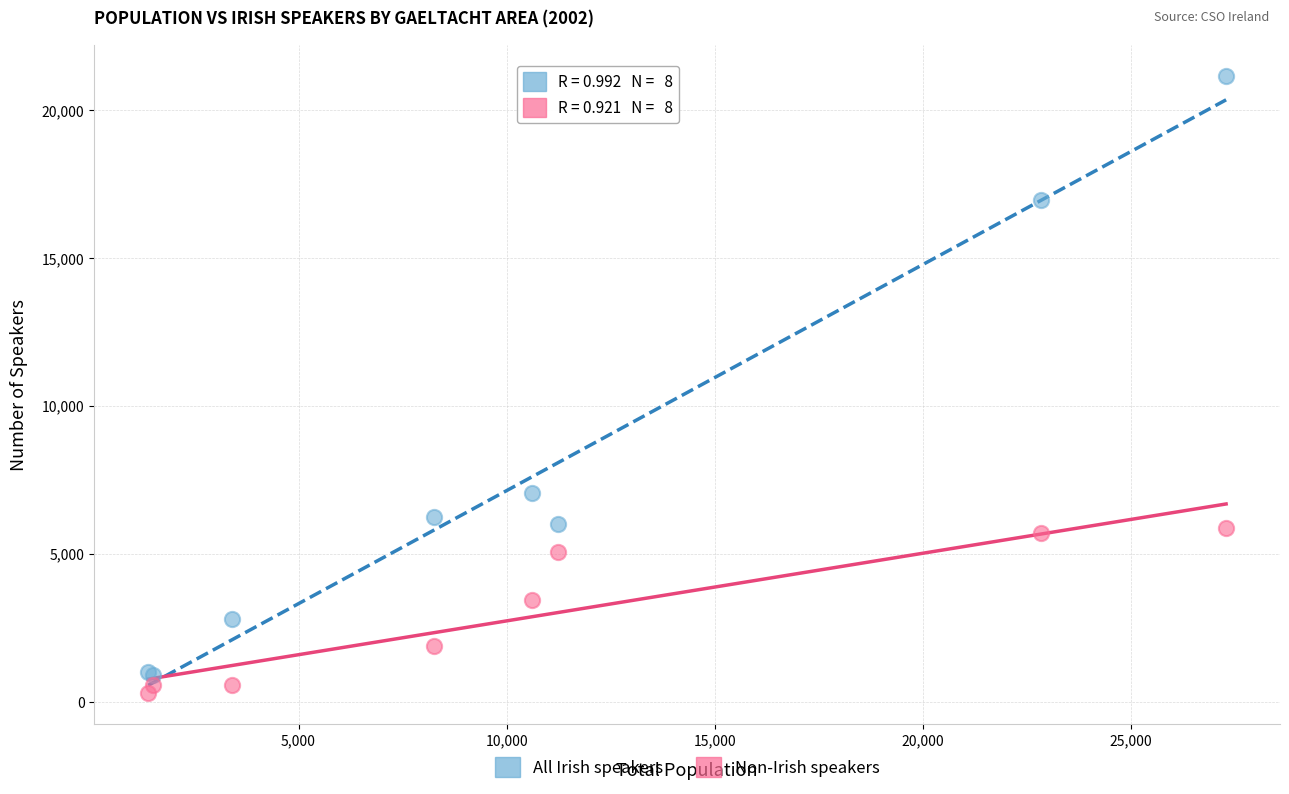

Which series contains the lowest Y value?

Non-Irish speakers